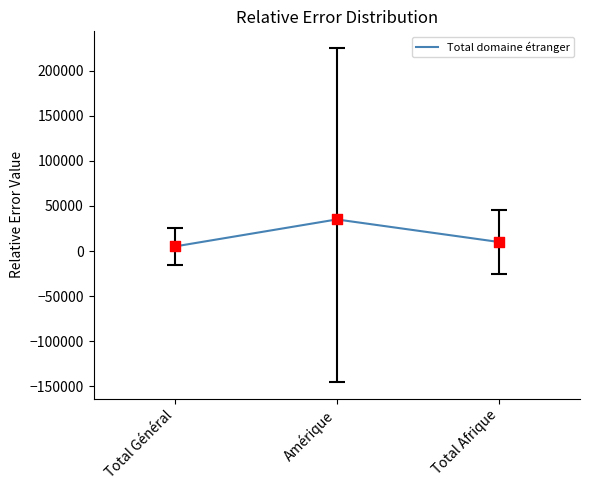

What is the change in value from Total Général to Amérique?

+30000